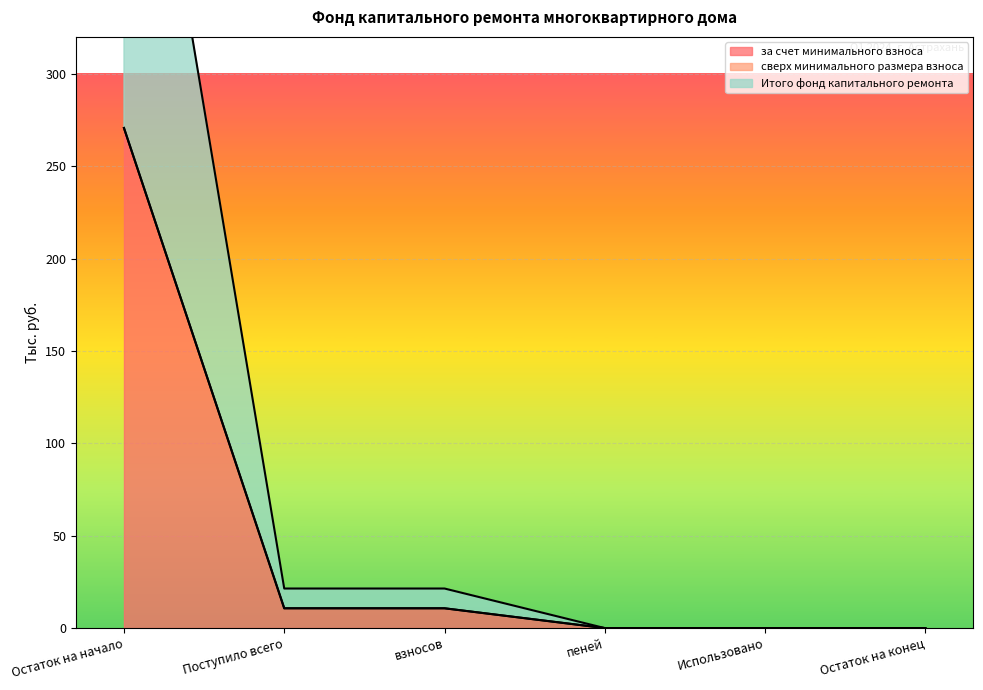

What is the highest value of the за счет минимального взноса series?

270.7